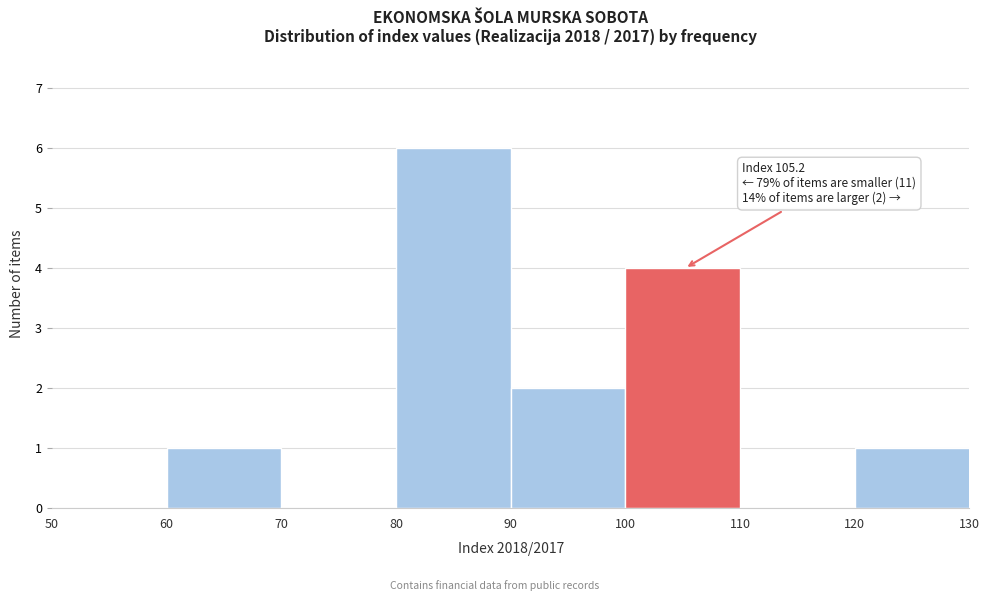

Which range on the x-axis has the tallest bar?

80 to 90